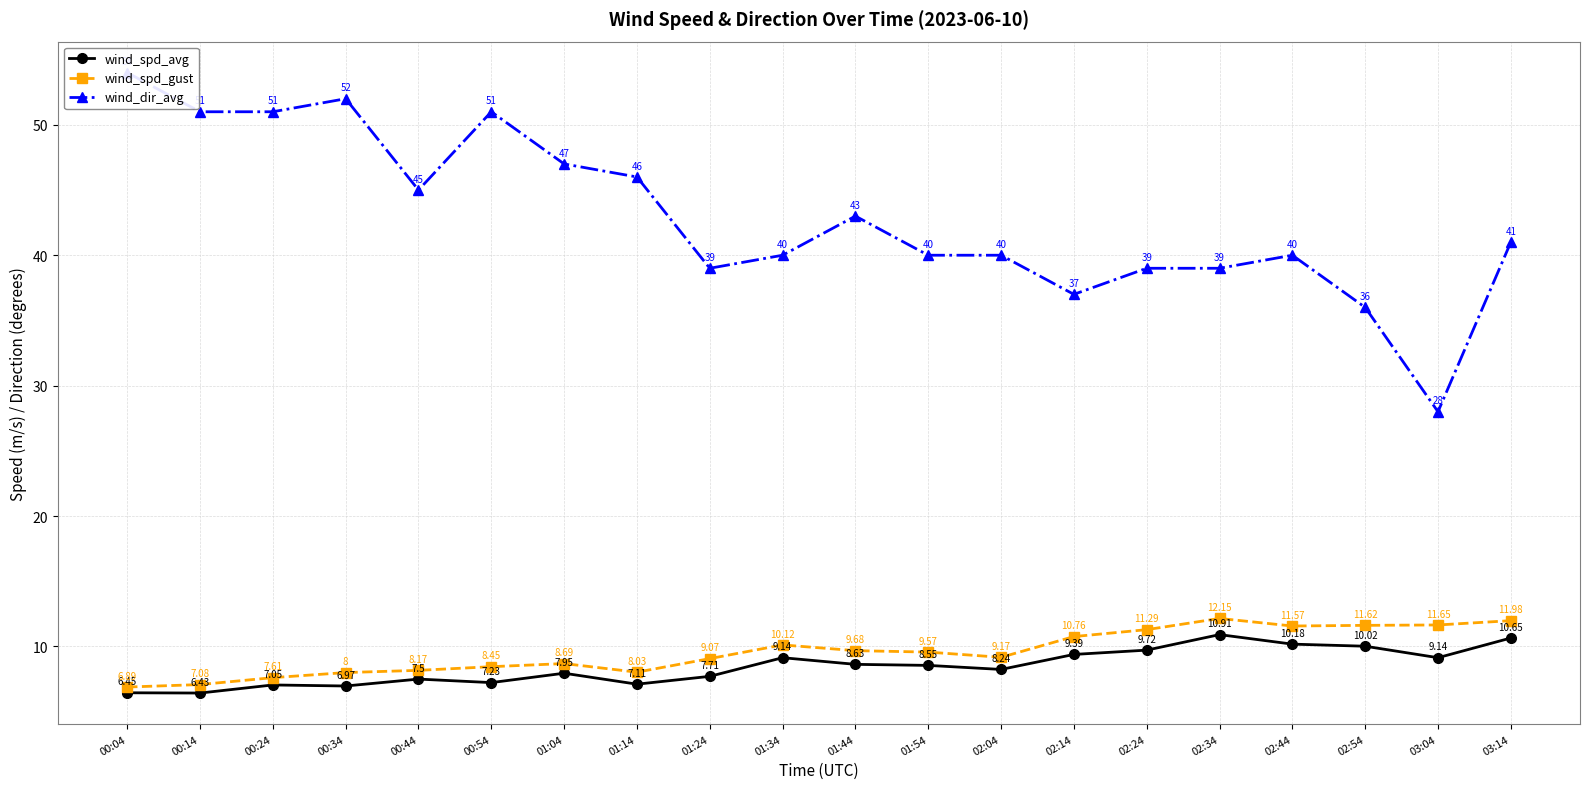

True or false: wind_spd_gust and wind_dir_avg cross at least once.

False